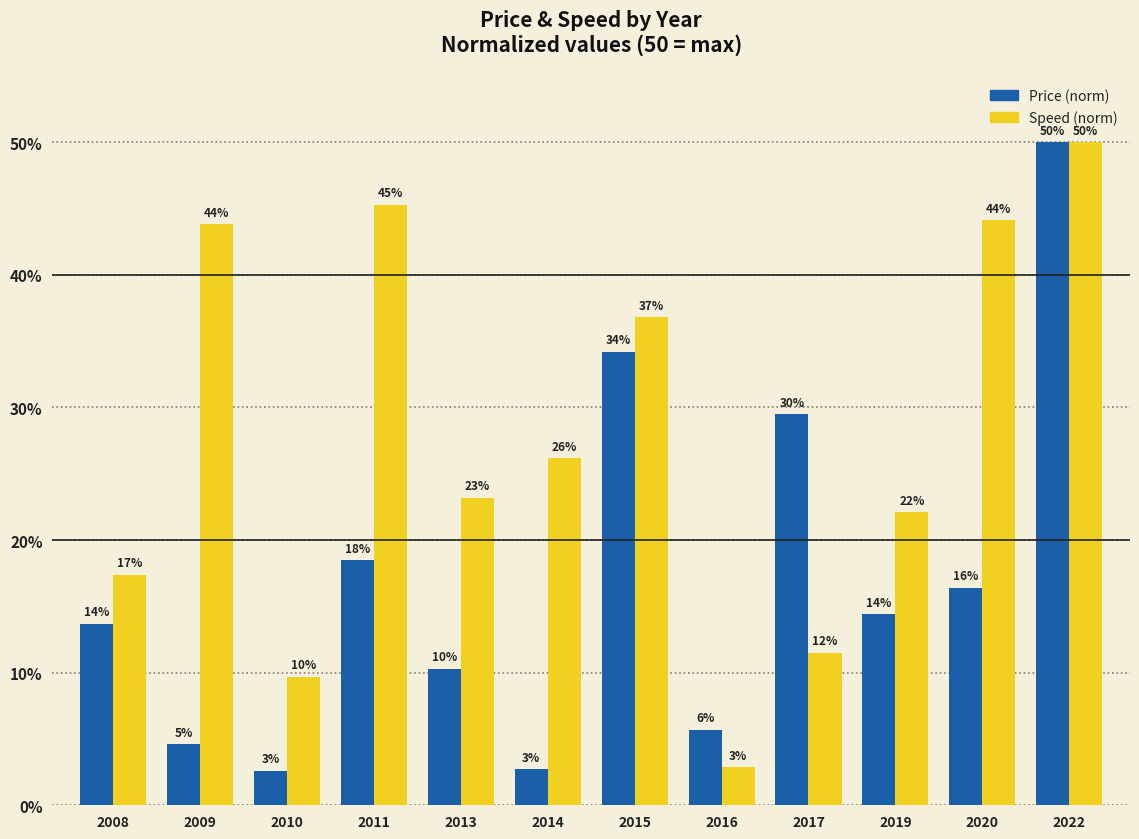

What is the maximum value for Price (norm)?

50.0